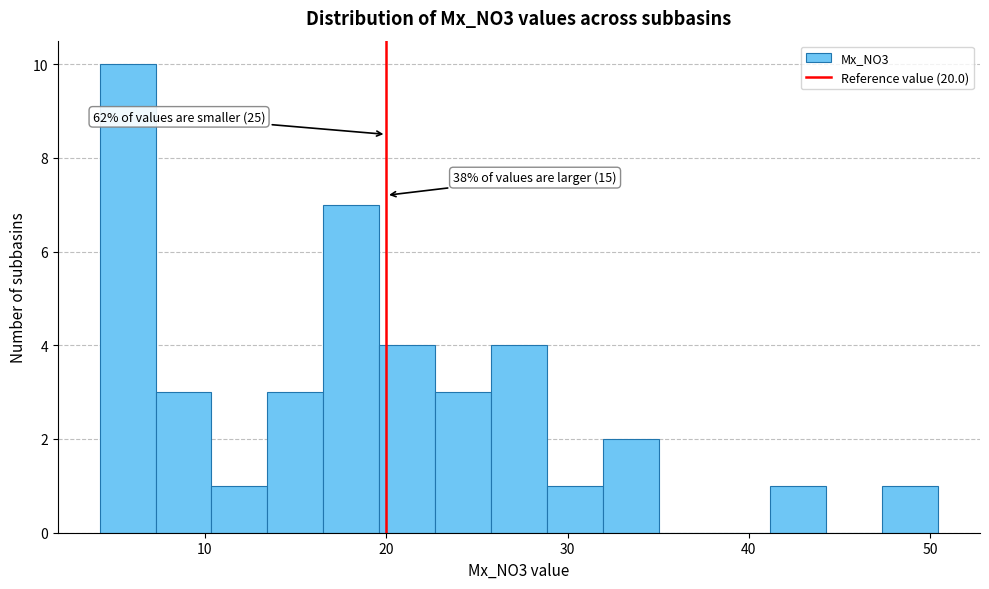

Read against the x-axis, roughly where is the centre of the tallest bar?

6